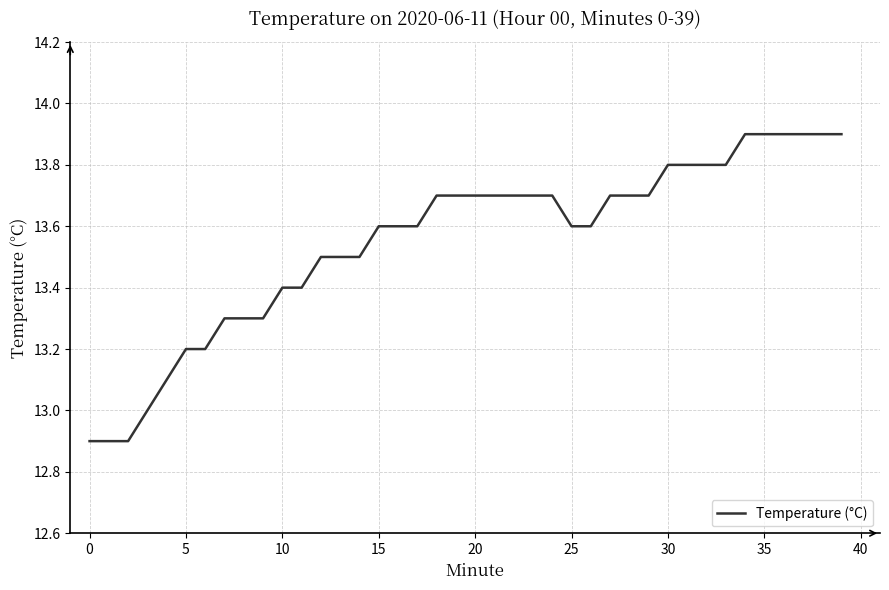

What is the smallest value displayed?

12.9